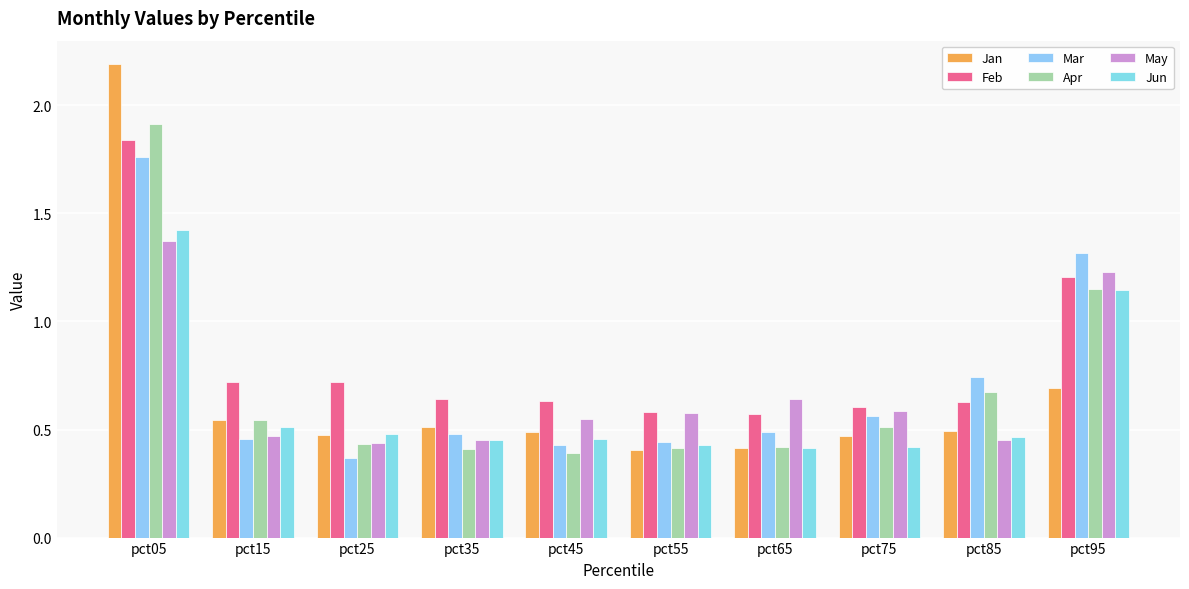

Which has a higher value, pct95 or pct15?

pct95